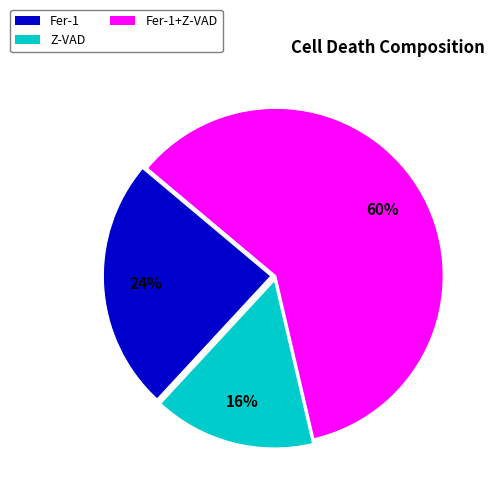

Is there a majority slice in this chart?

Yes